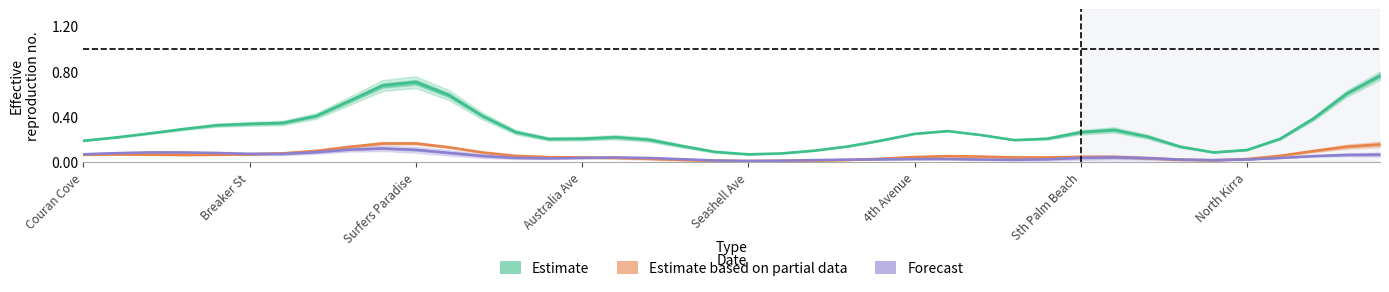

Is this an area chart (filled region under the line)?

No